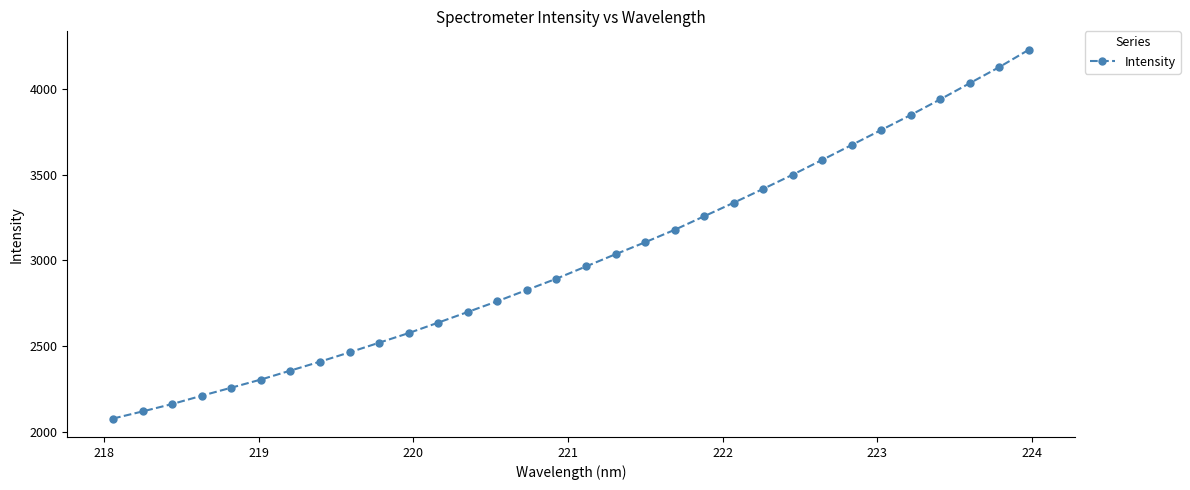

True or false: the data has more than 2 interior local peaks.

False